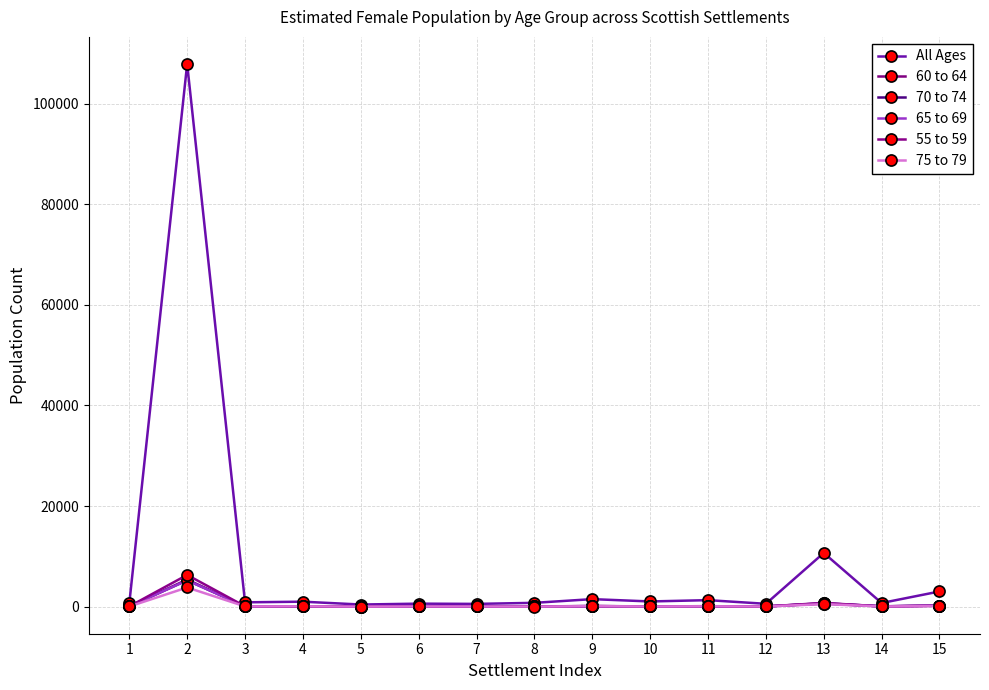

Is it true that 65 to 69 equals 34 at 7?

True